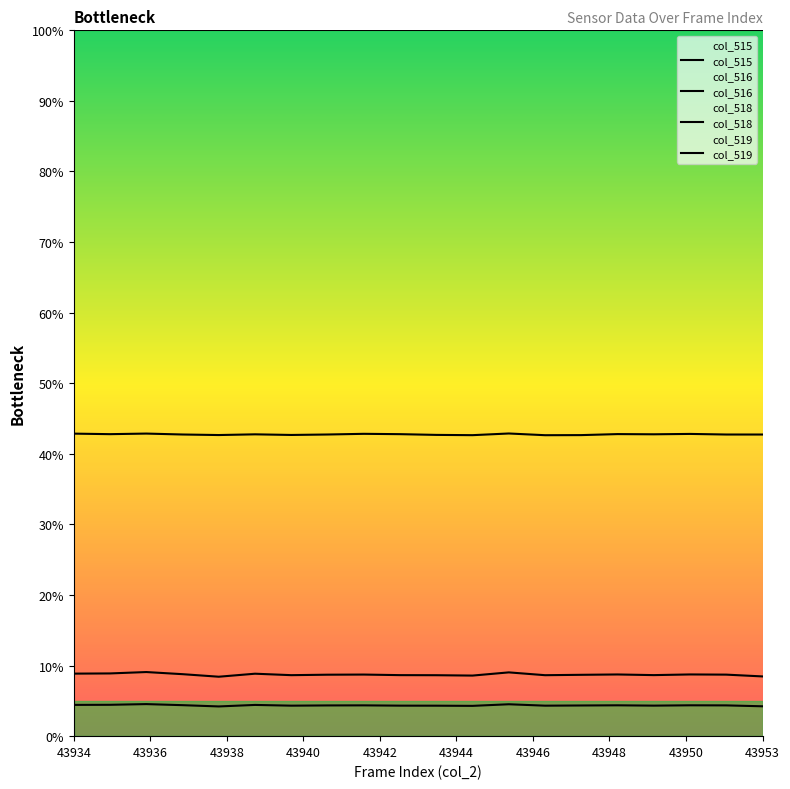

What is the value of the col_518 point at the 1st from the left?

42.9